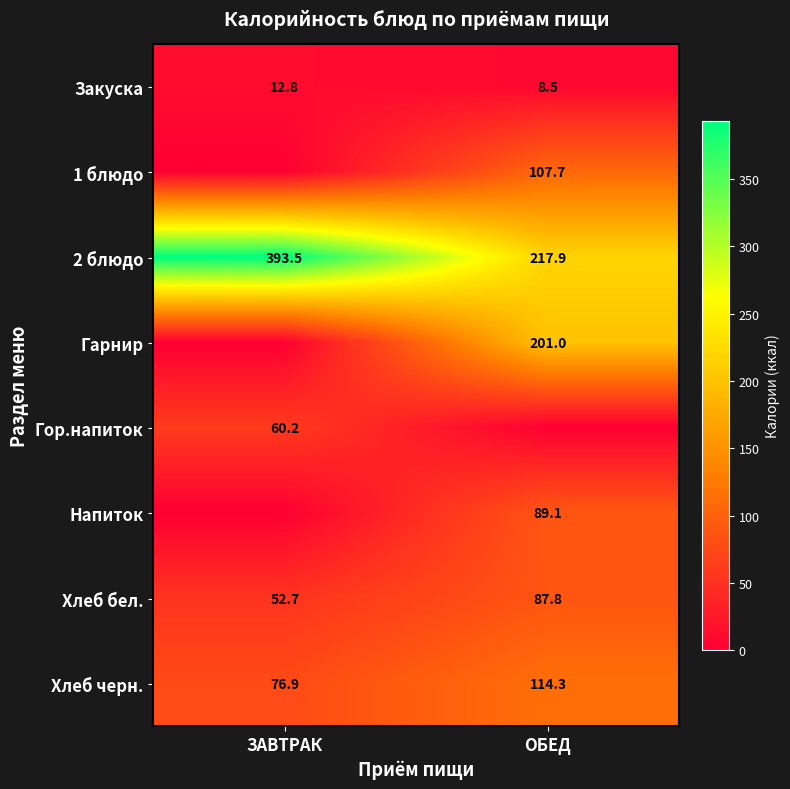

True or false: 2 блюдо has a value of 561.4 at ЗАВТРАК.

False